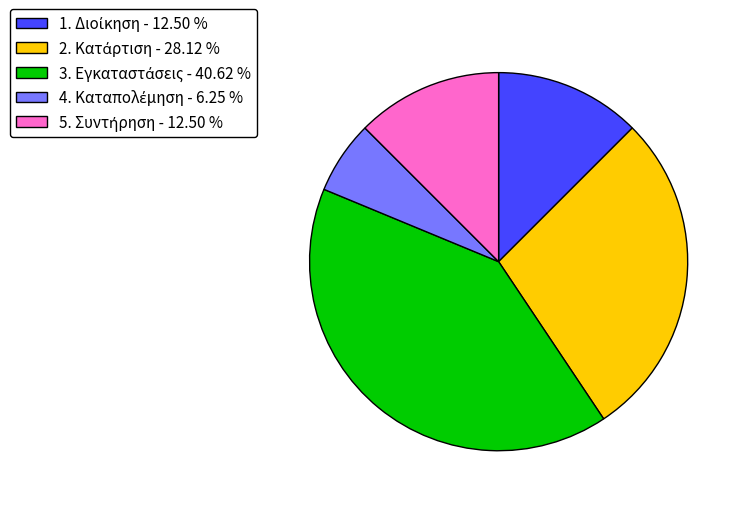

Is there any slice that represents more than half of the pie?

No